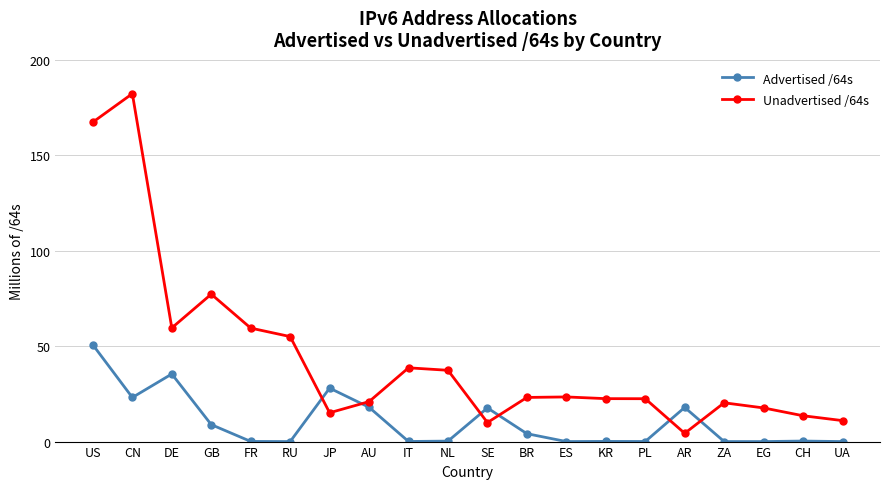

What is the maximum value shown in the chart?

182.3